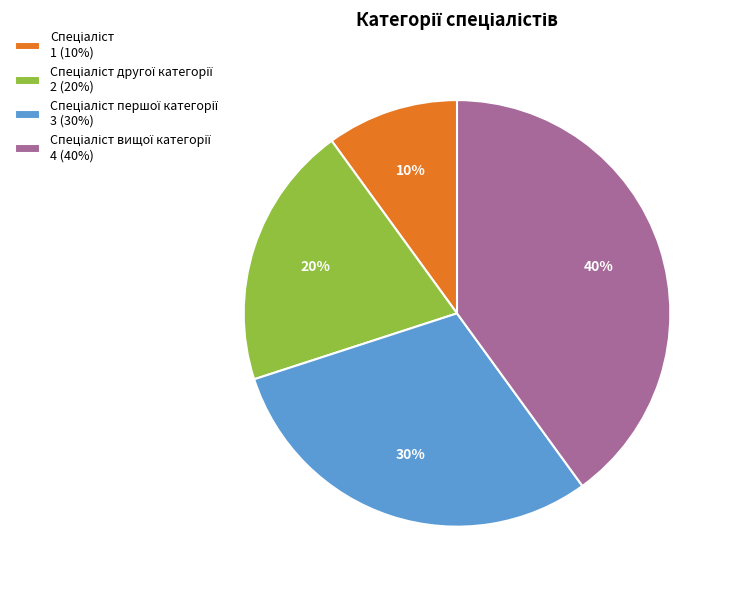

Is there any slice that represents more than half of the pie?

No